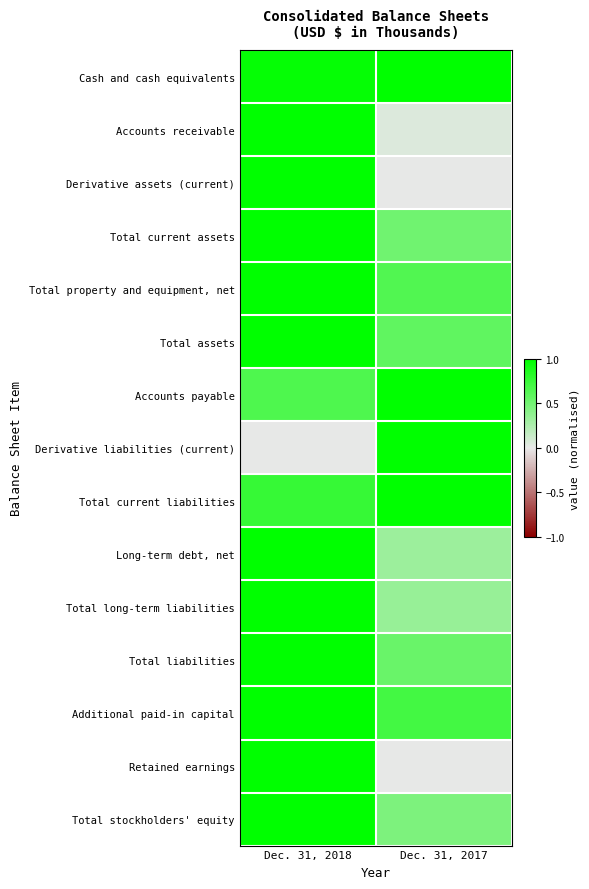

What is the greatest value displayed?

1.0